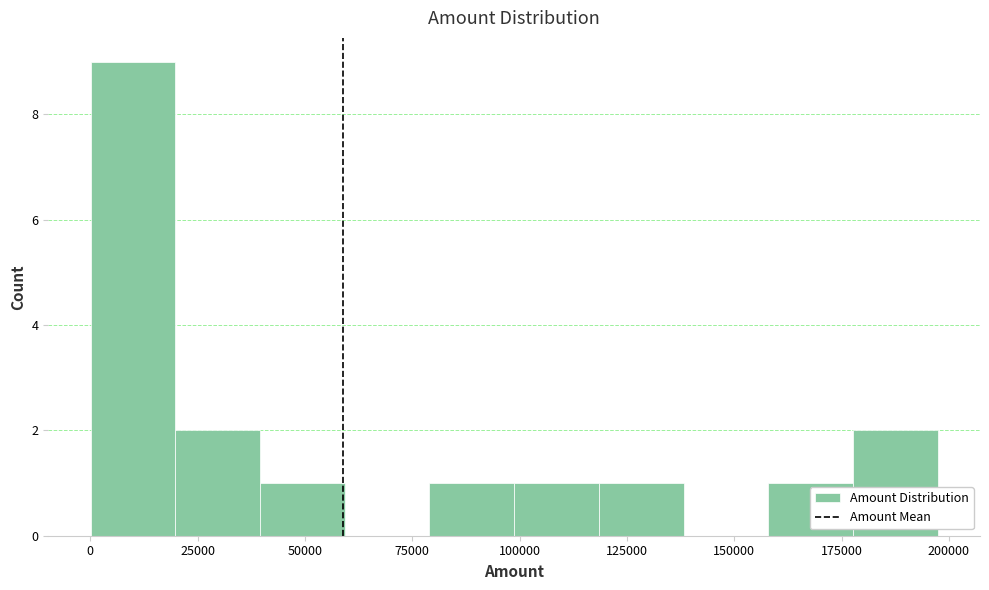

Around what value on the x-axis is the tallest bar? Give the approximate position of its centre, as read against the axis.

10000